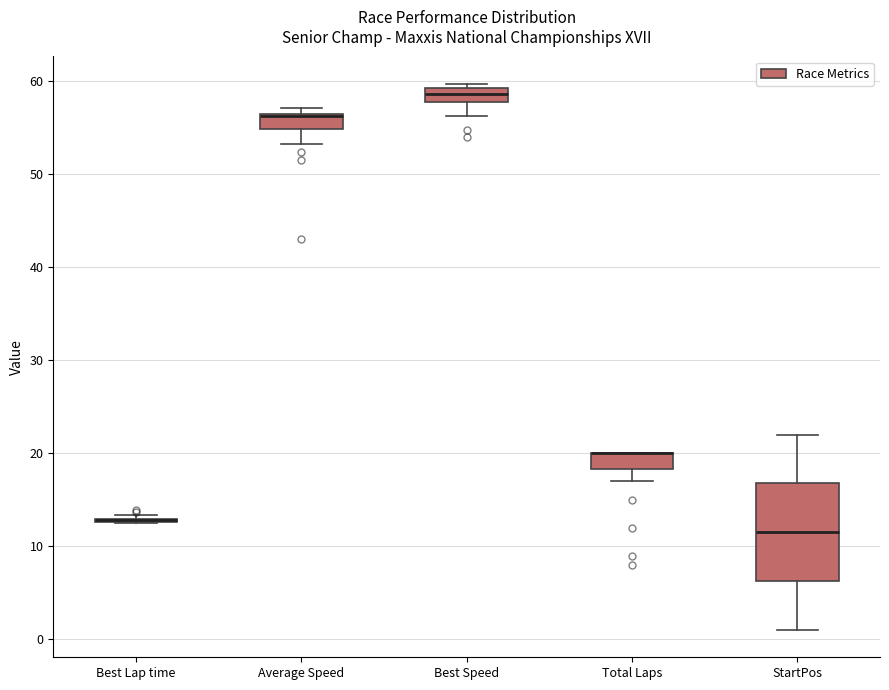

Which box is the tallest, from its lower edge to its upper edge?

StartPos